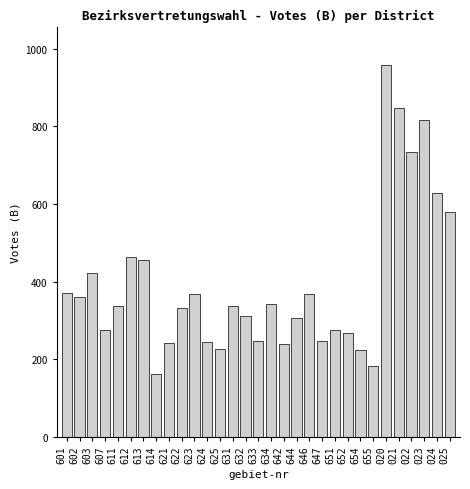

What is the maximum value shown in the chart?

959